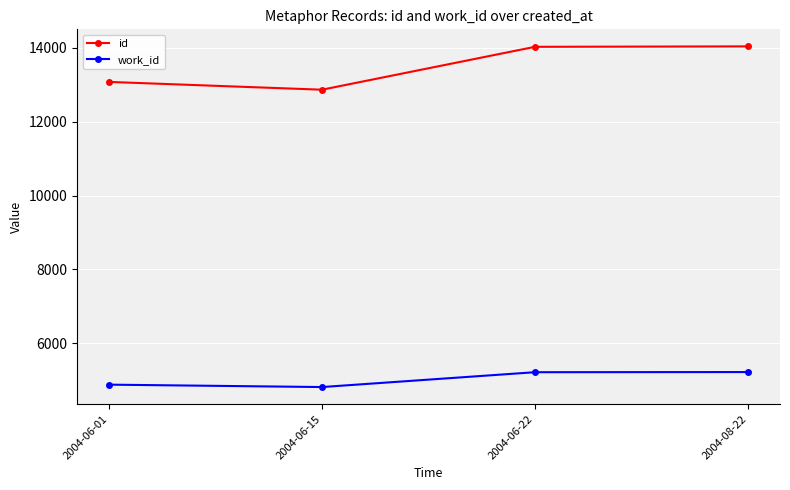

What is the greatest value displayed?

14042